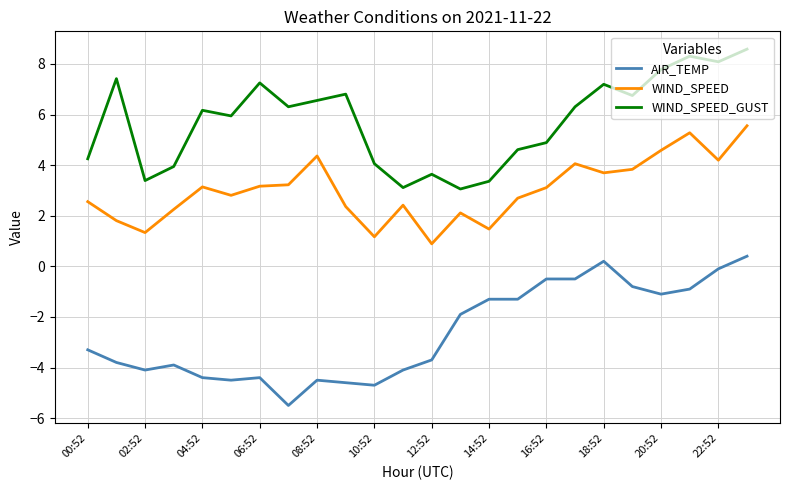

True or false: WIND_SPEED and AIR_TEMP intersect in this chart.

False